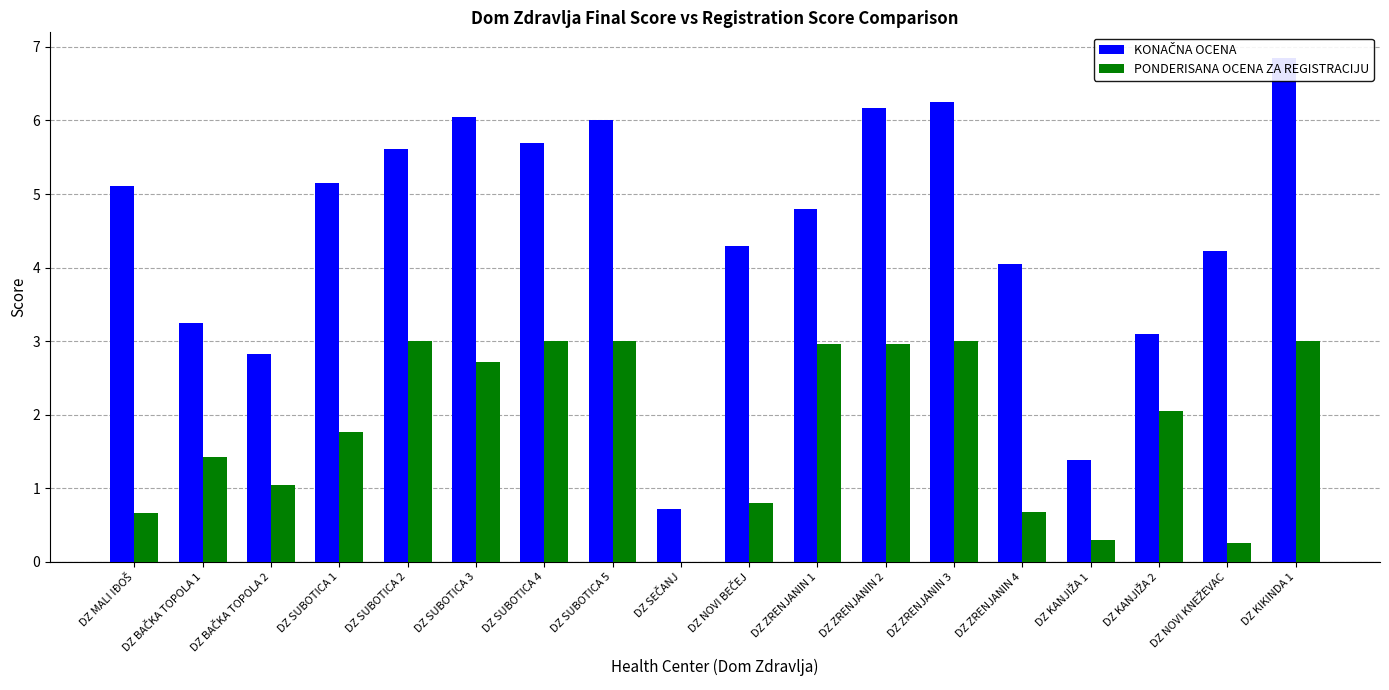

What is the maximum value shown in the chart?

6.9